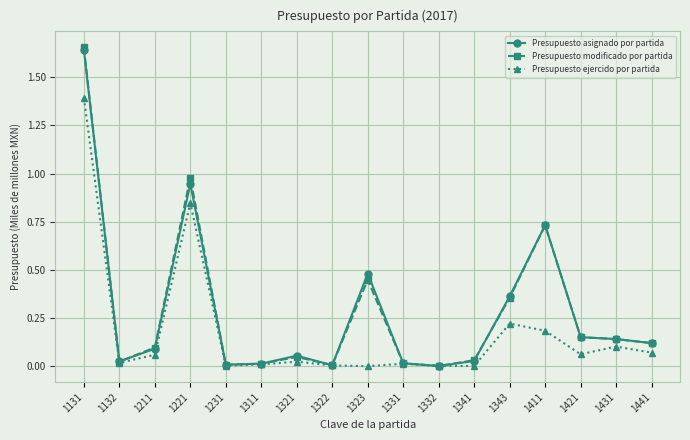

Does the chart display data point markers on the line(s)?

Yes